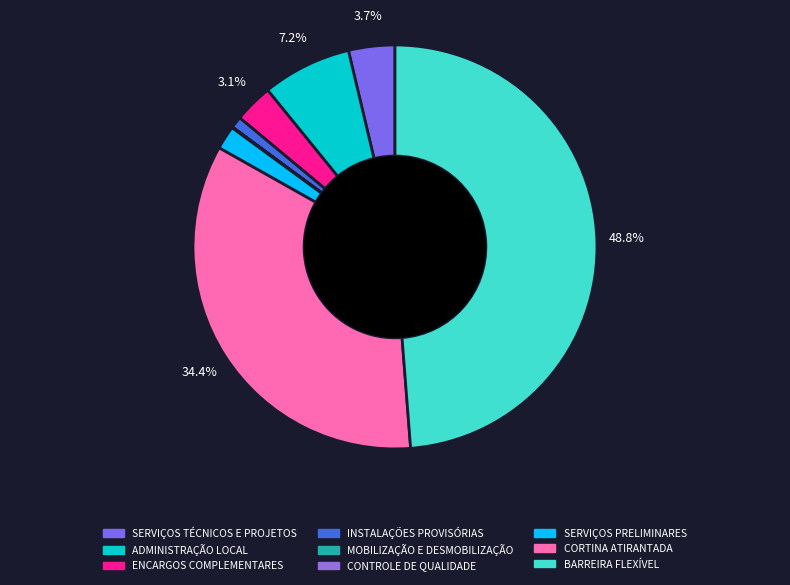

The BARREIRA FLEXÍVEL slice represents 62% of the pie. True or false?

False